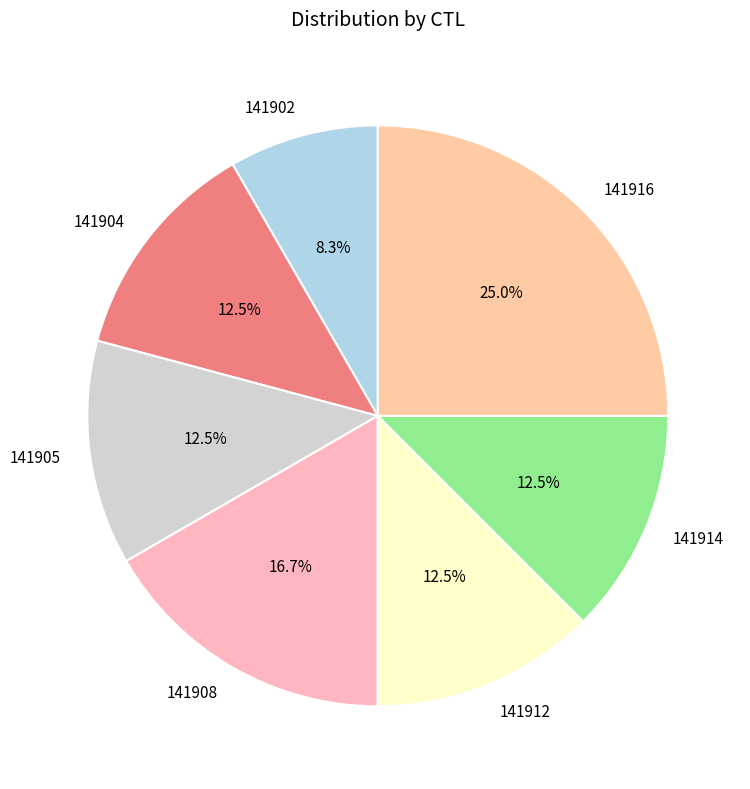

Which has a higher value, 141908 or 141904?

141908